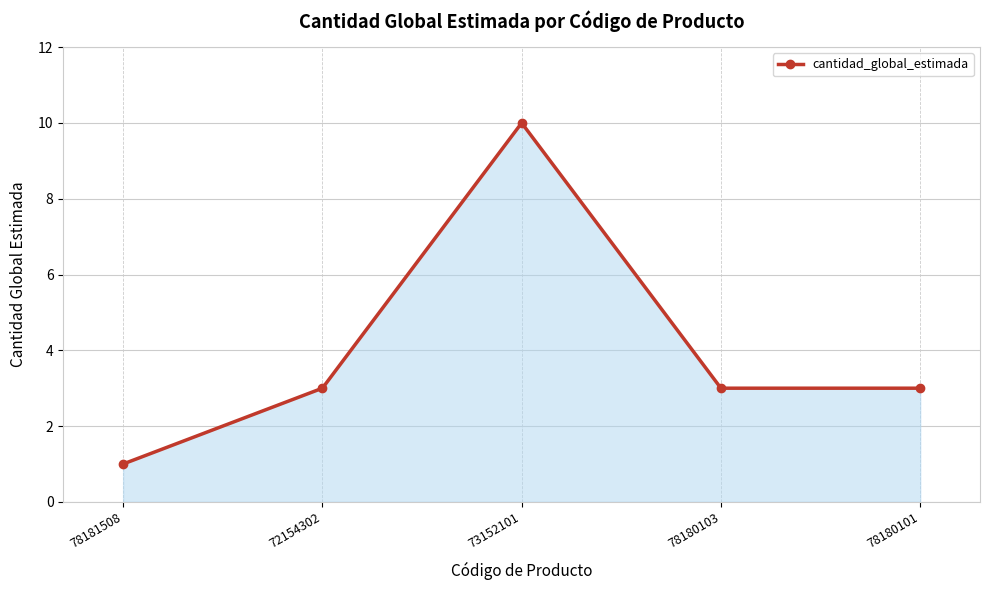

Read the value at 78180101.

3